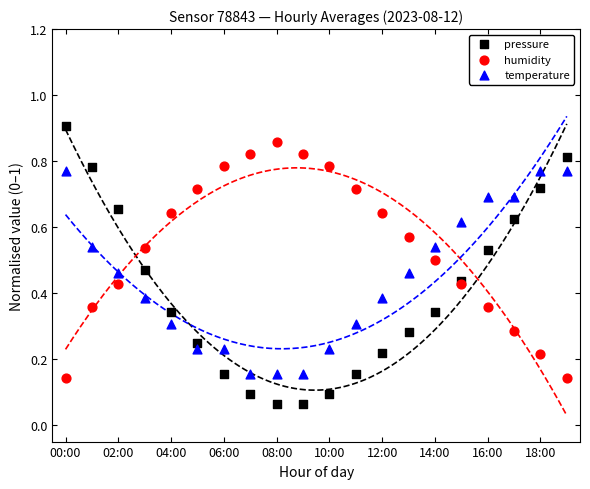

Which series has the largest Y range (max minus min)?

pressure